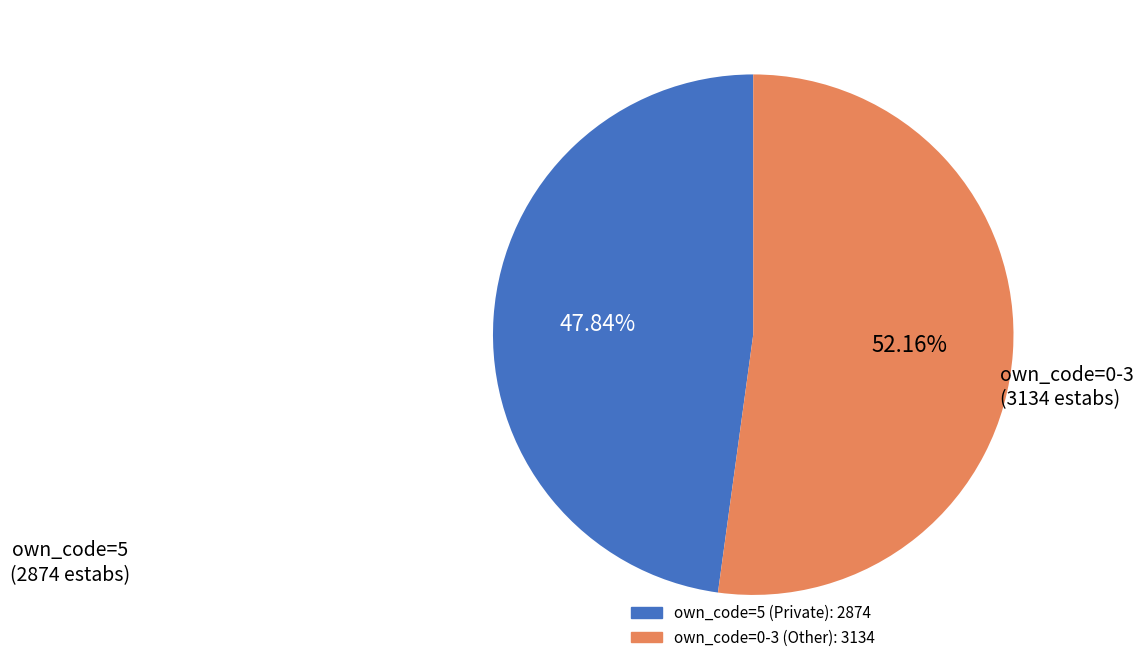

Is there a majority slice in this chart?

Yes